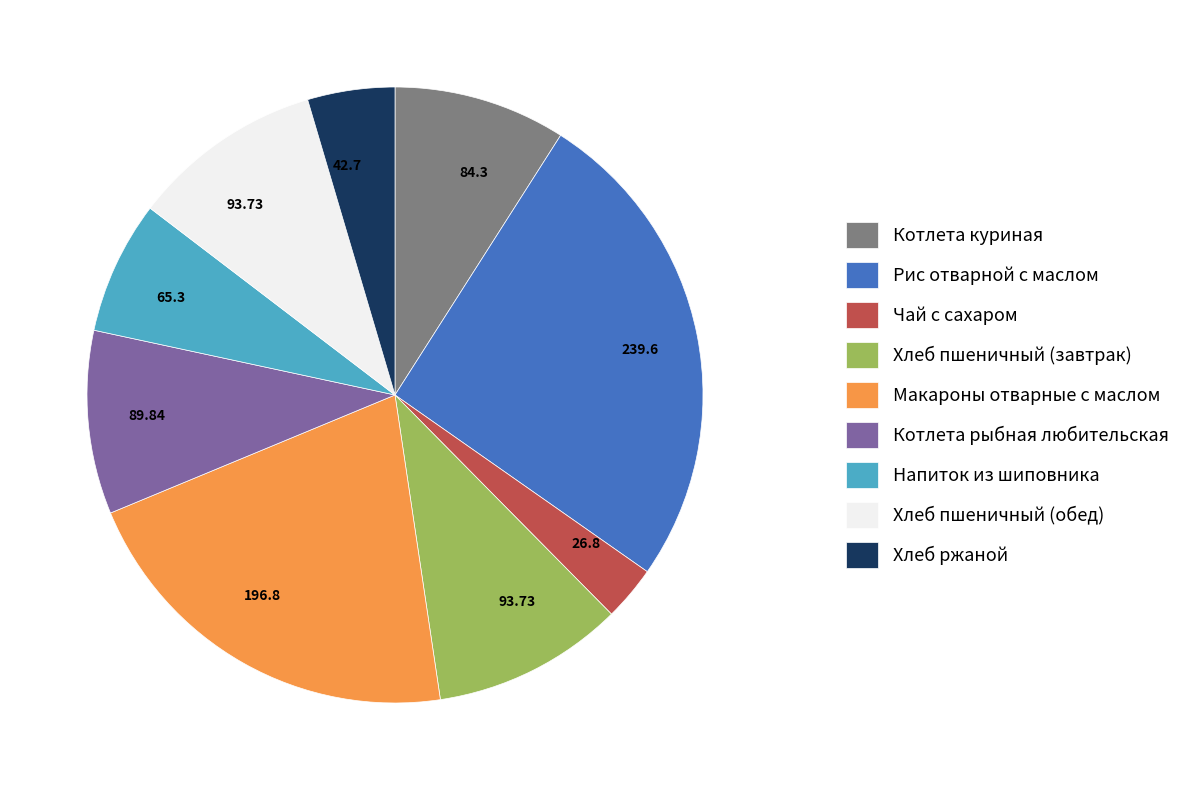

Is Котлета куриная the majority of the pie?

No